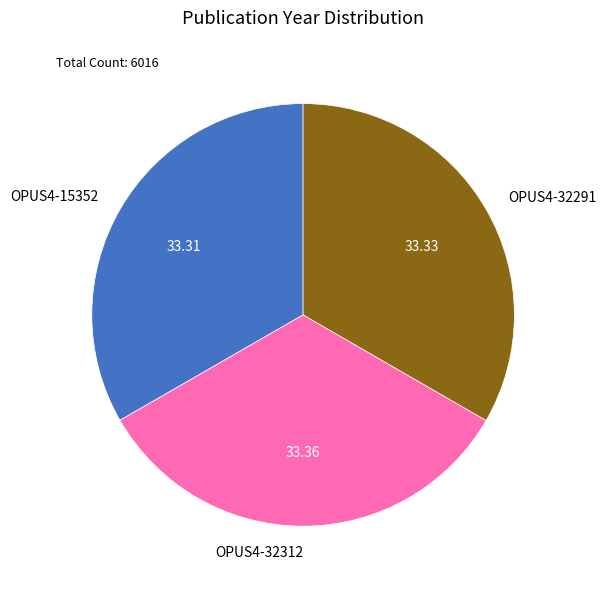

Do OPUS4-15352 and OPUS4-32312 together represent more than half of the pie?

Yes